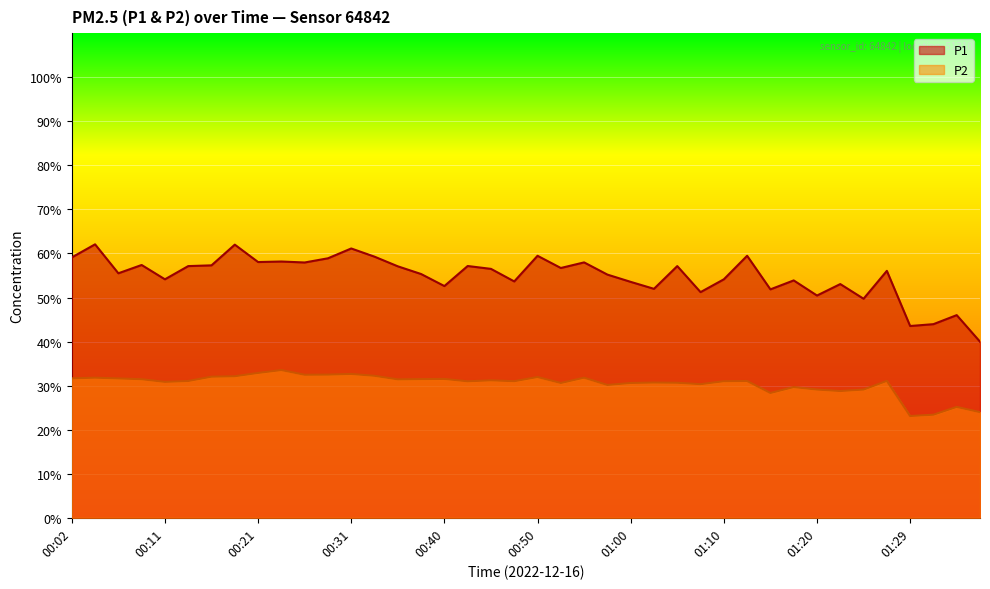

The value of P2 at 00:09 is 31.4. True or false?

True